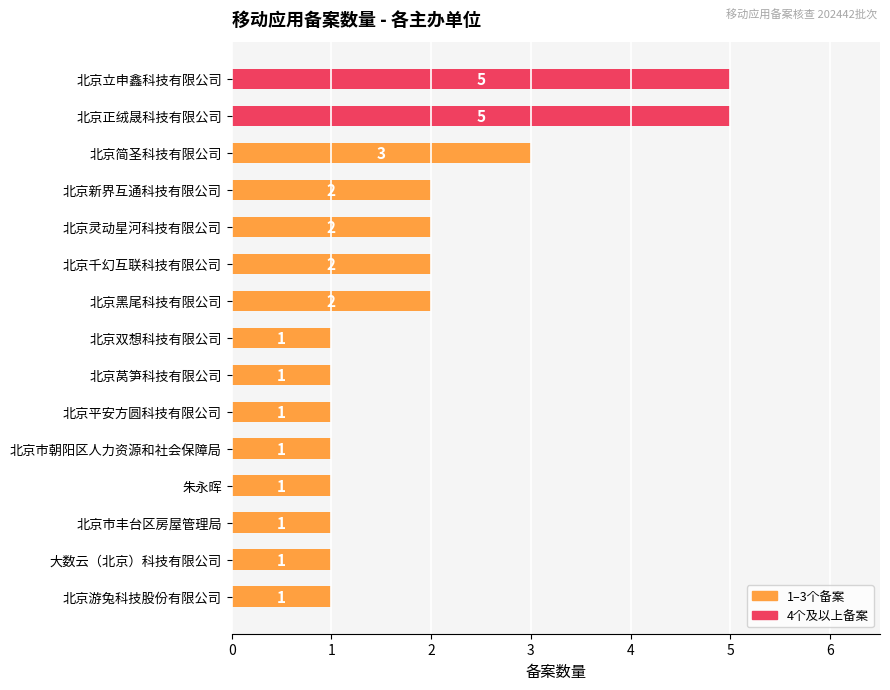

How many series are shown in this chart?

1